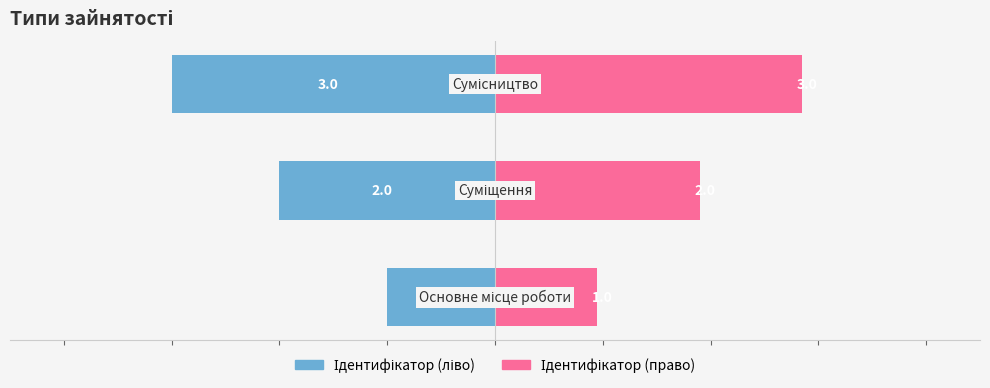

True or false: Ідентифікатор (право) has a value of 18.9 at 2.

False